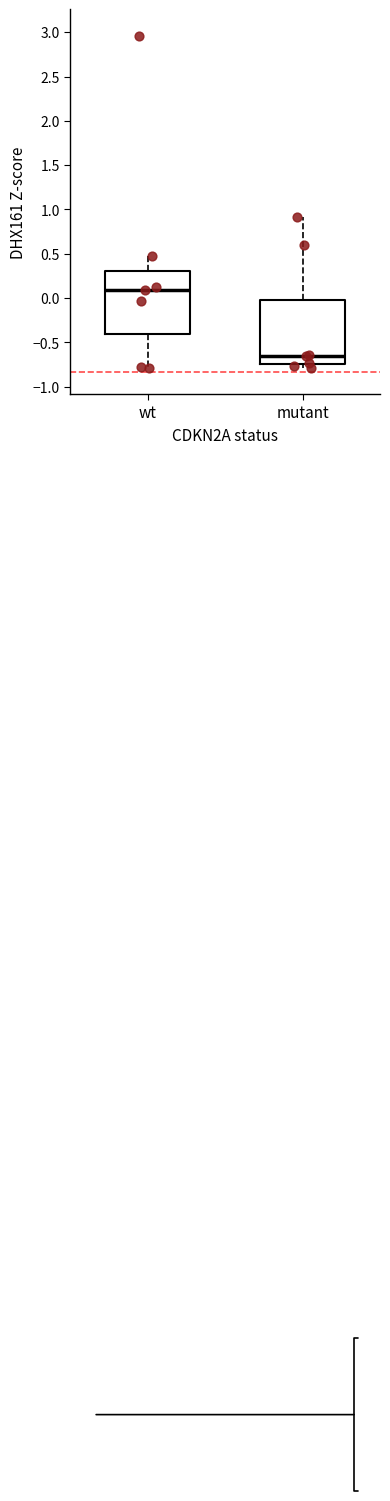

Reading left to right, transcribe this box plot: for each box, give where its median line is, the range the box spans, and where its two whiskers end, as read against the y-axis. The values are not printed on the chart, so give them approximately, as read against the axis.

wt: median 0.10, box -0.40 to 0.30, whiskers -0.80 to 0.45
mutant: median -0.65, box -0.75 to 0.00, whiskers -0.80 to 0.90